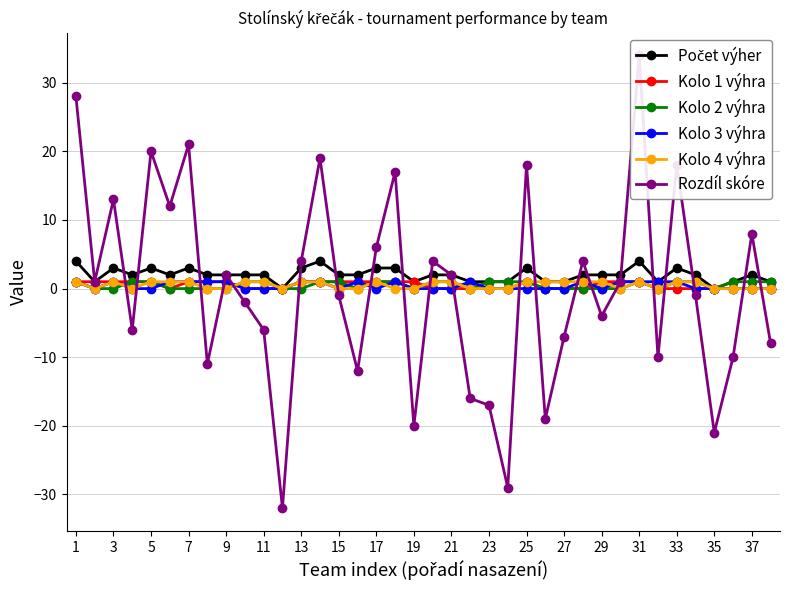

How many interior local valleys does the Kolo 1 výhra series have?

1